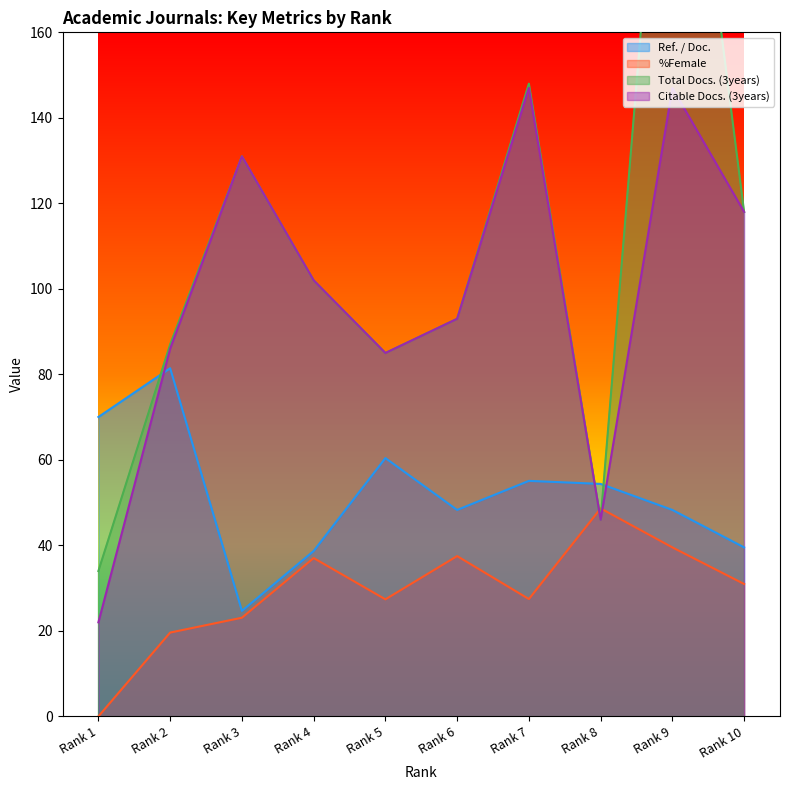

List the labels in order of %Female value, largest first.

Rank 8, Rank 9, Rank 6, Rank 4, Rank 10, Rank 7, Rank 5, Rank 3, Rank 2, Rank 1